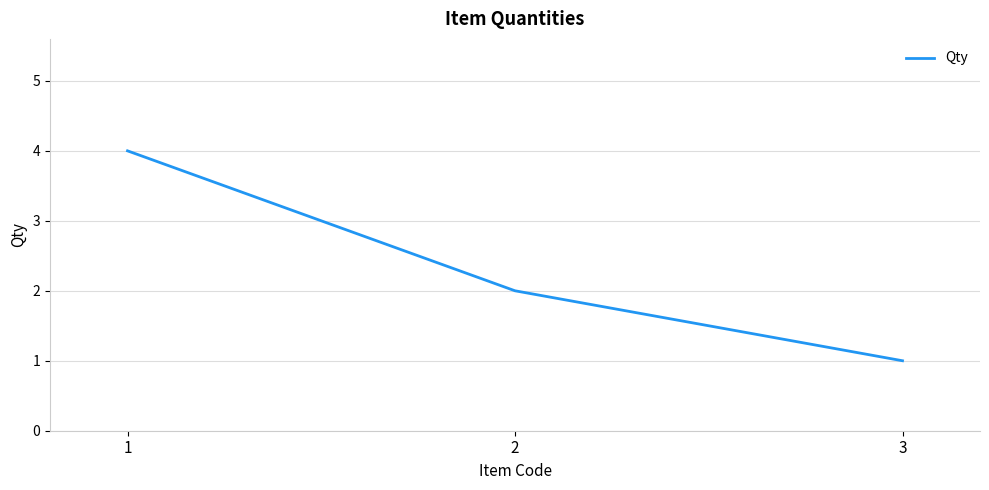

List the labels in order of value, smallest first.

3, 2, 1